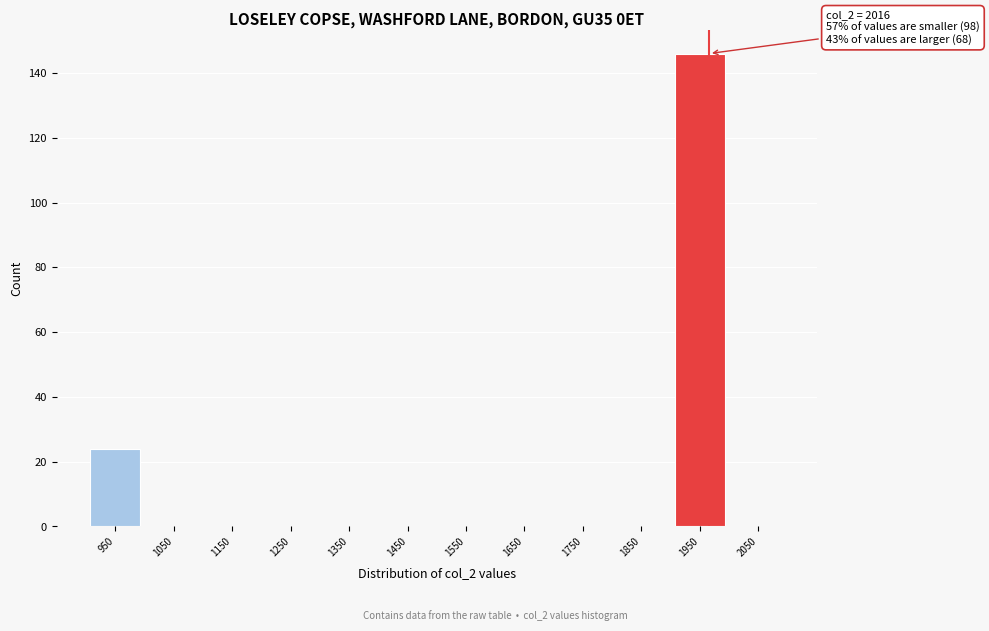

Reading right to left, what are all the values shown in this chart?

2050=0	1950=146	1850=0	1750=0	1650=0	1550=0	1450=0	1350=0	1250=0	1150=0	1050=0	950=24